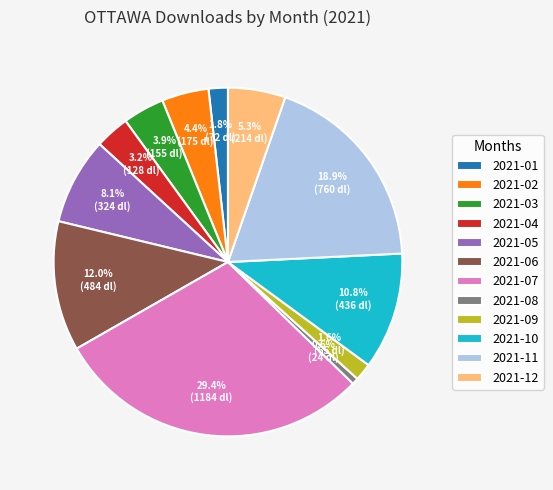

To the nearest percent, what is the difference between the 2021-09 and 2021-03 slice percentages?

2%